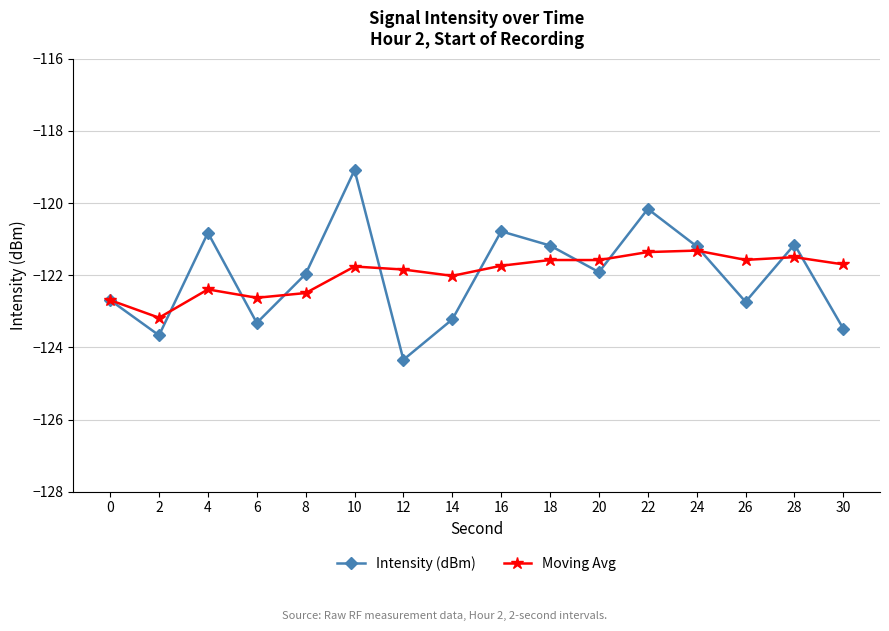

Where is the first local minimum for Intensity (dBm)?

2